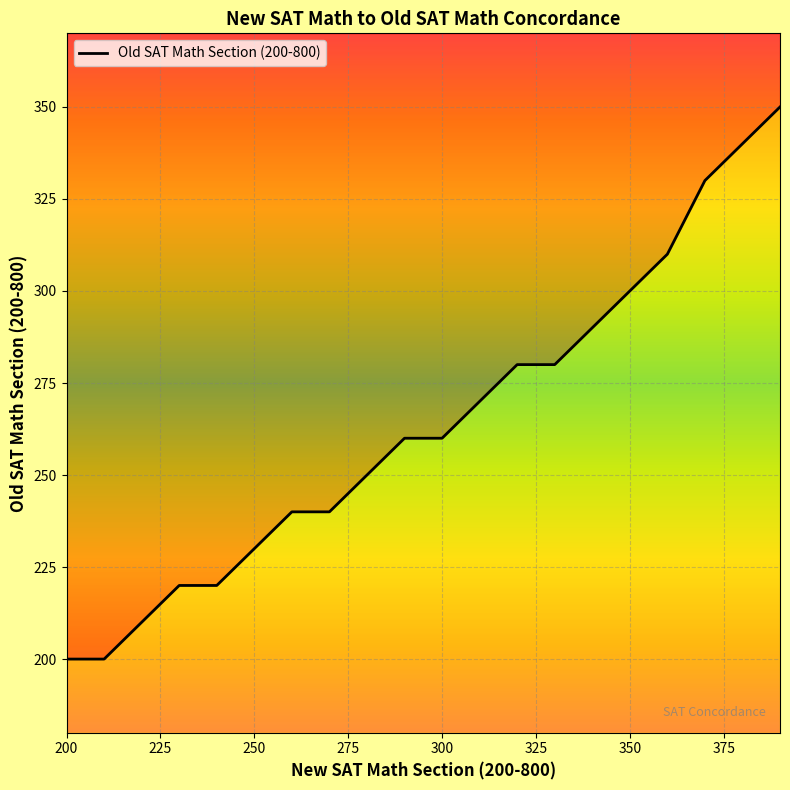

What is the greatest value displayed?

350